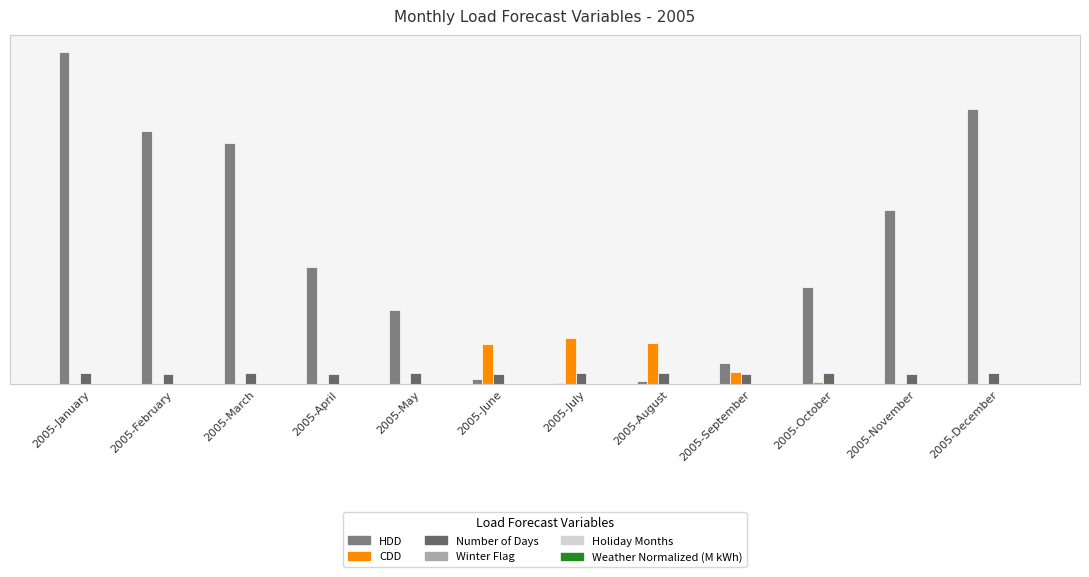

What is the label of the 10th bar from the right?

2005-March